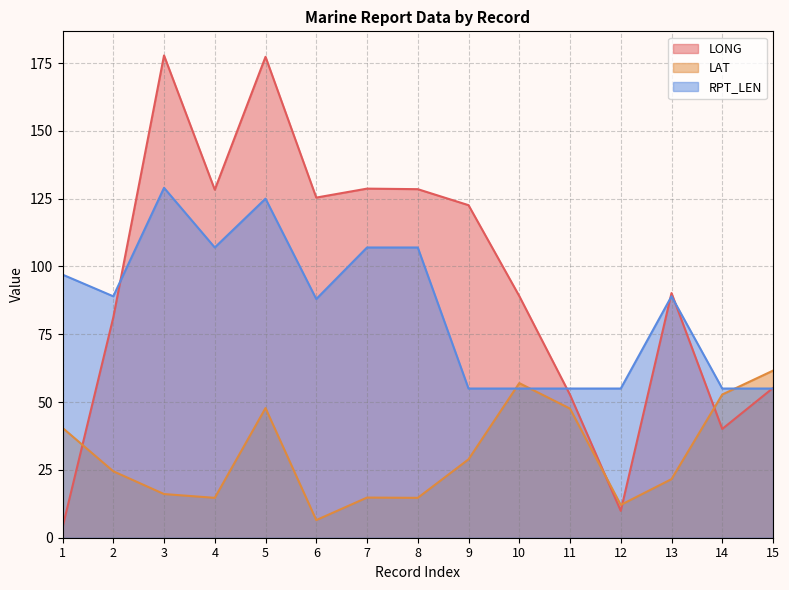

The value of RPT_LEN at 11 is 55.0. True or false?

True